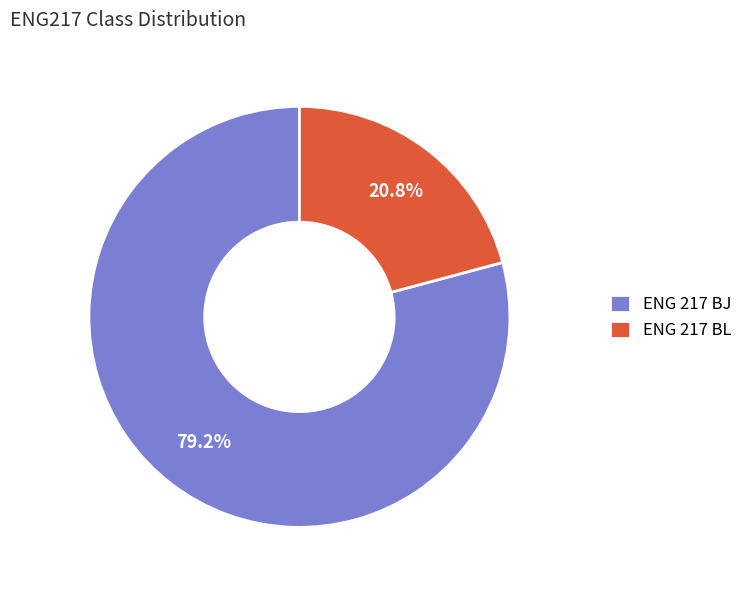

Does any single category account for the majority?

Yes